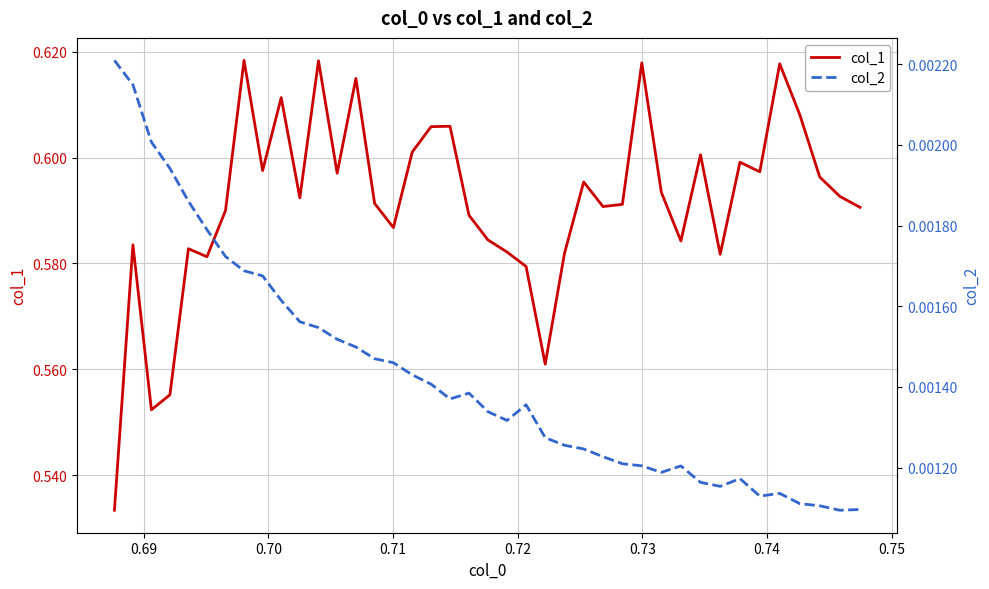

Is it true that col_1 equals 0.8 at 32?

False